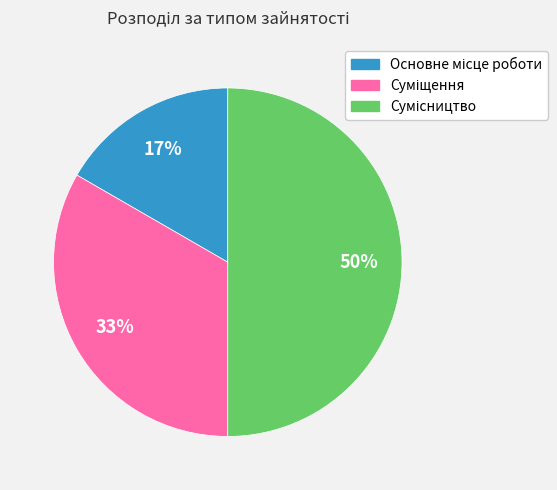

Count the number of slices in the pie.

3